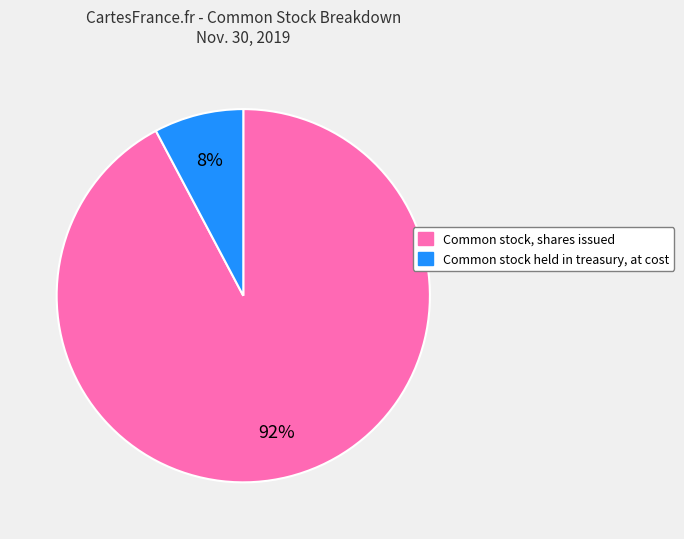

Which category has the smallest portion of the pie?

Common stock held in treasury, at cost